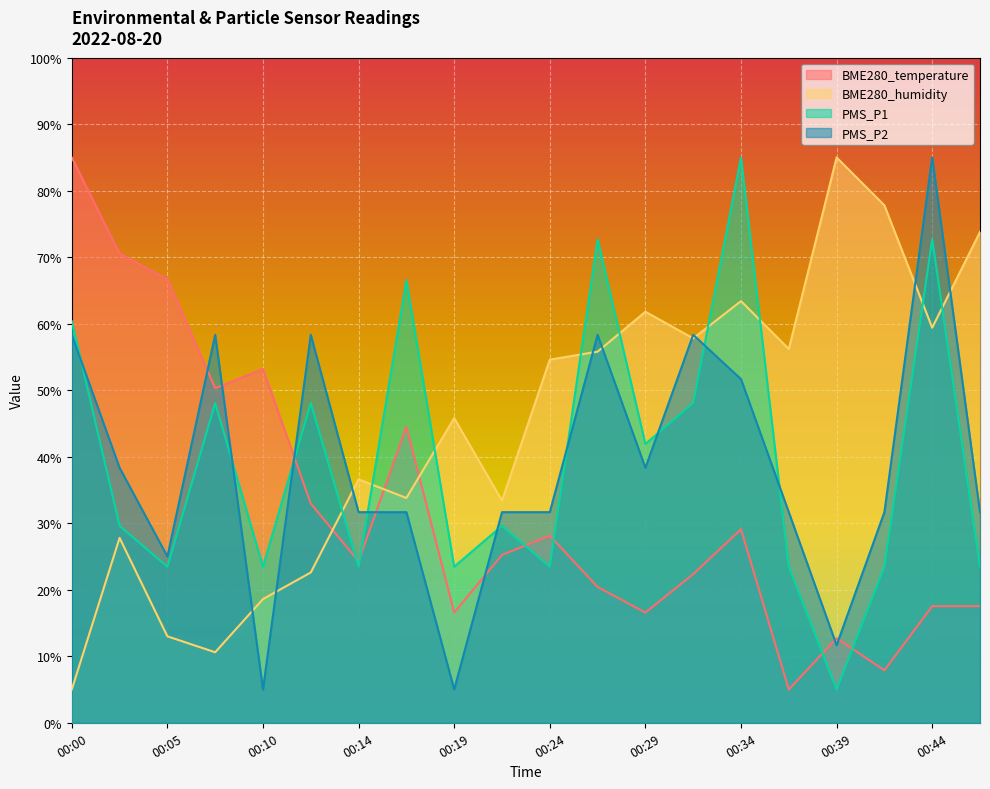

Reading left to right, extract all data points from this chart.

BME280_temperature: 85.0	70.5	66.7	50.3	53.2	33.0	24.3	44.5	16.6	25.2	28.1	20.4	16.6	22.3	29.1	5.0	12.7	7.9	17.5	17.5
BME280_humidity: 5.0	27.8	13.0	10.6	18.6	22.6	36.6	33.8	45.8	33.4	54.6	55.8	61.8	57.8	63.4	56.2	85.0	77.8	59.4	73.8
PMS_P1: 60.4	29.6	23.5	48.1	23.5	48.1	23.5	66.5	23.5	29.6	23.5	72.7	41.9	48.1	85.0	23.5	5.0	23.5	72.7	23.5
PMS_P2: 58.3	38.3	25.0	58.3	5.0	58.3	31.7	31.7	5.0	31.7	31.7	58.3	38.3	58.3	51.7	31.7	11.7	31.7	85.0	31.7